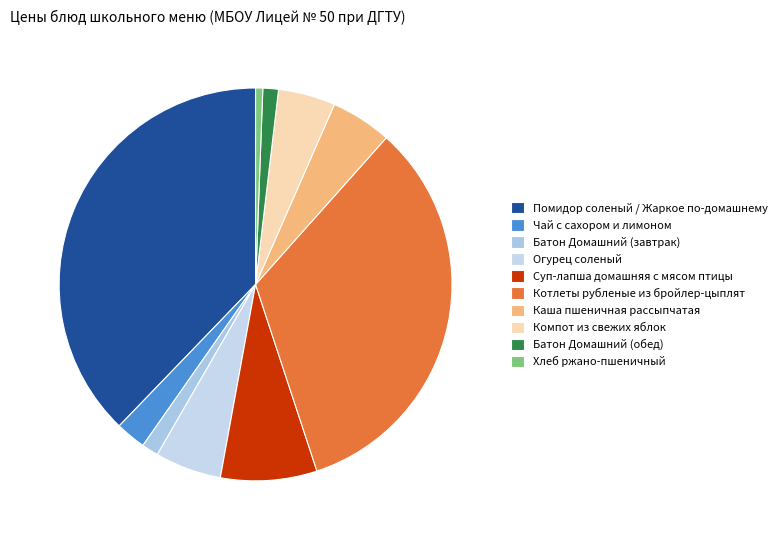

How many segments does this pie chart have?

10